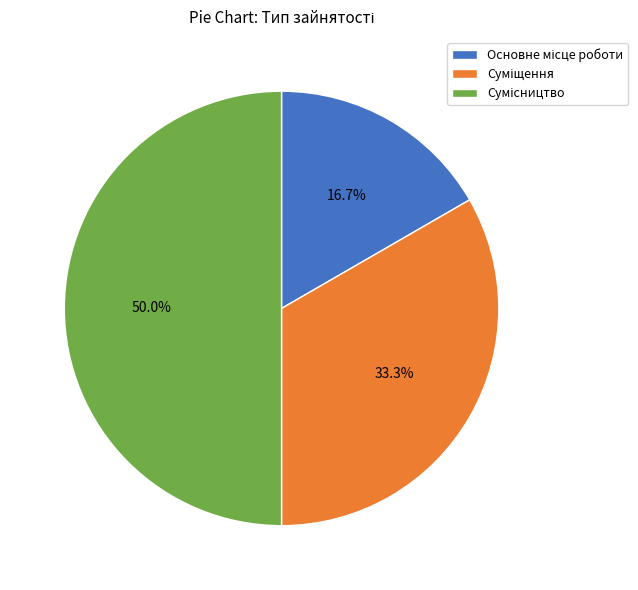

Rank the categories by value from highest to lowest.

Сумісництво, Суміщення, Основне місце роботи